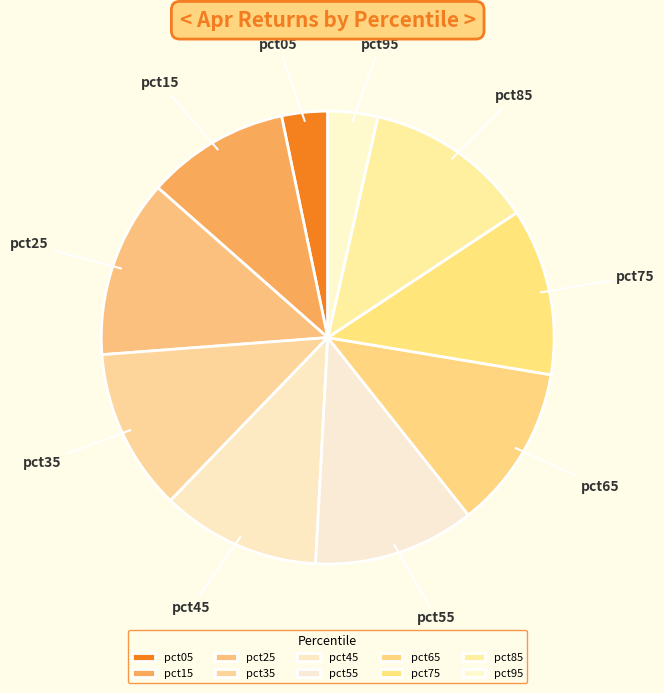

Which slice is the largest?

pct25